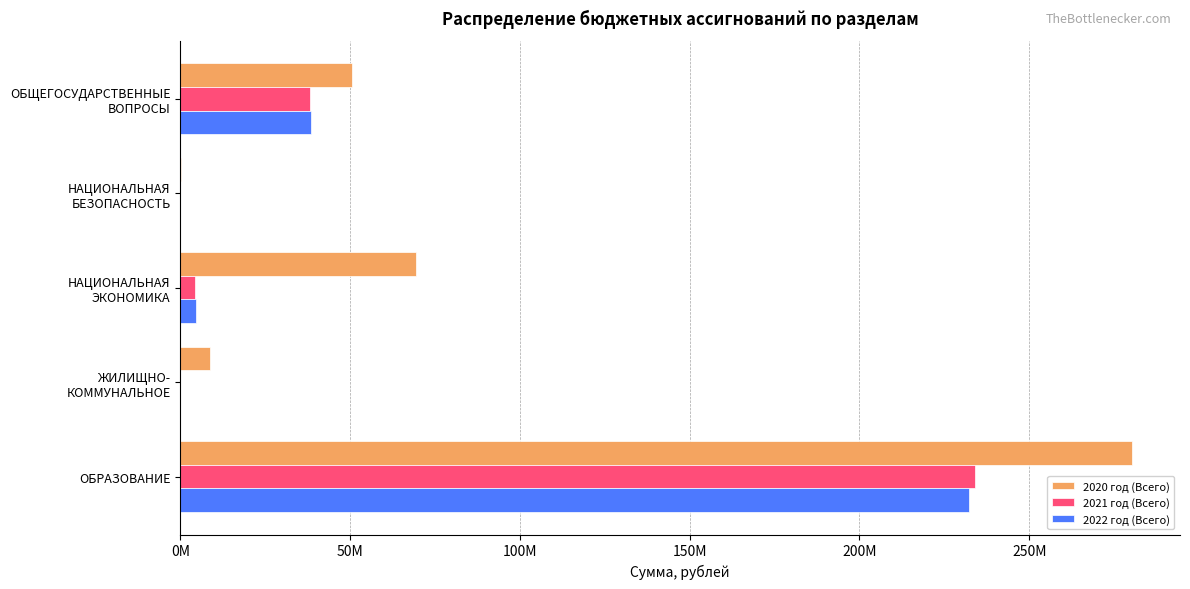

Which series has the largest total across all categories?

2020 год (Всего)